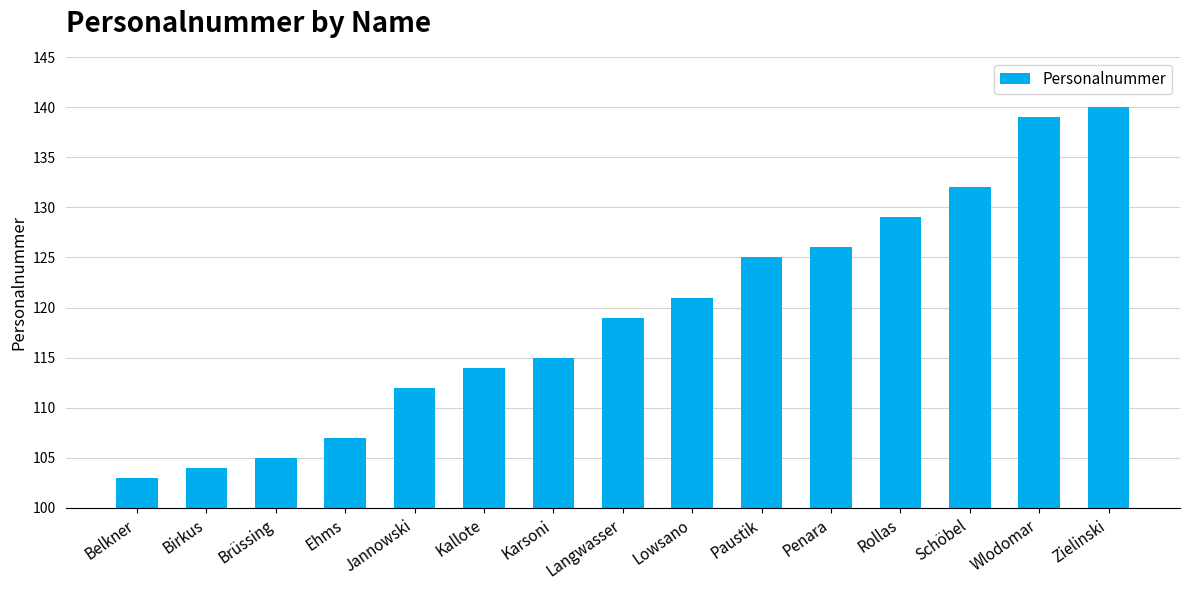

Does the chart contain stacked bars?

No